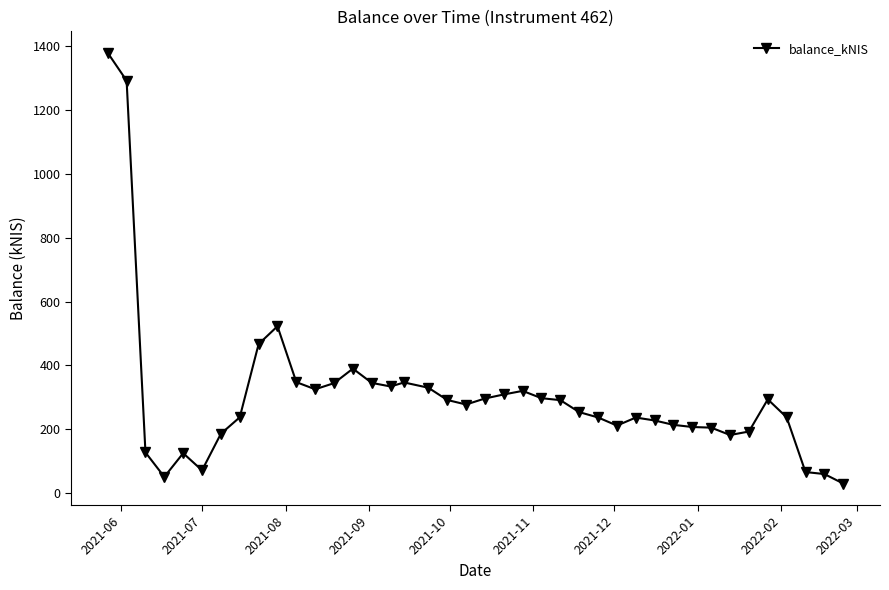

True or false: there are more than 0 points higher than both neighbors.

True